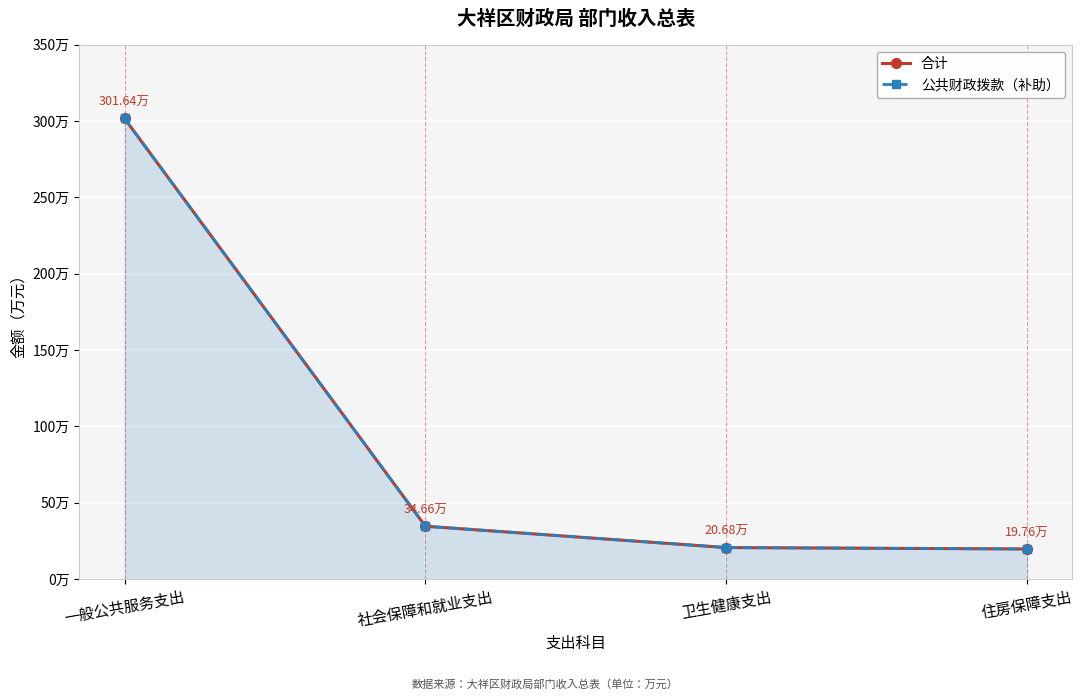

Reading left to right, extract all data points from this chart.

合计: 301.6	34.7	20.7	19.8
公共财政拨款（补助）: 301.6	34.7	20.7	19.8